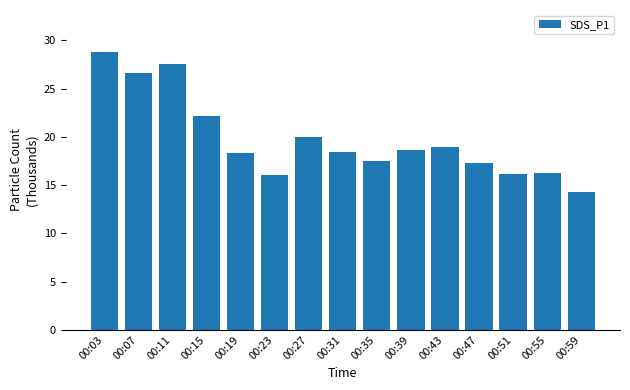

What is the maximum value shown in the chart?

28.8